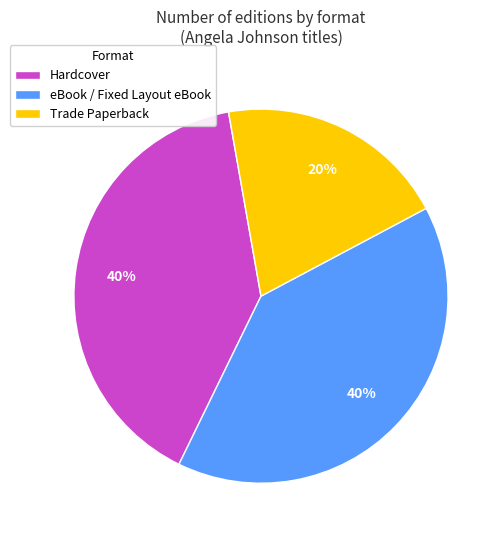

What is the ratio of the value at Trade Paperback to the value at Hardcover?

0.5